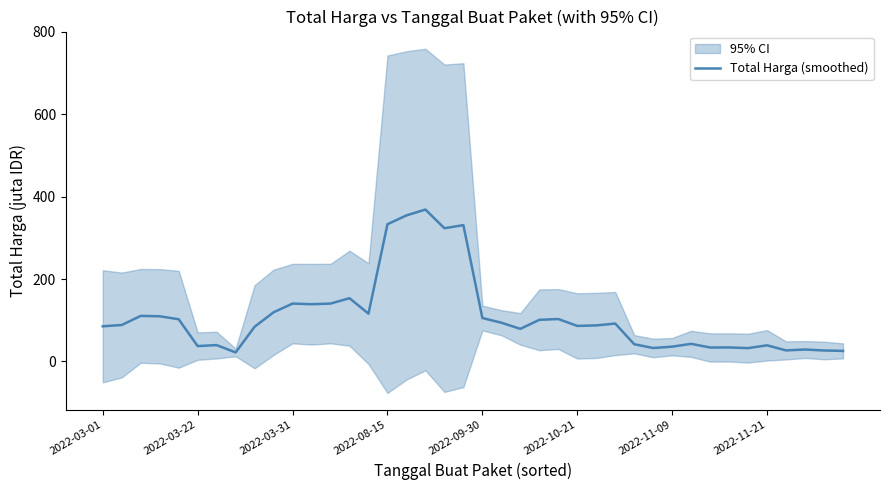

True or false: the data shows 102.9 at 24.

True